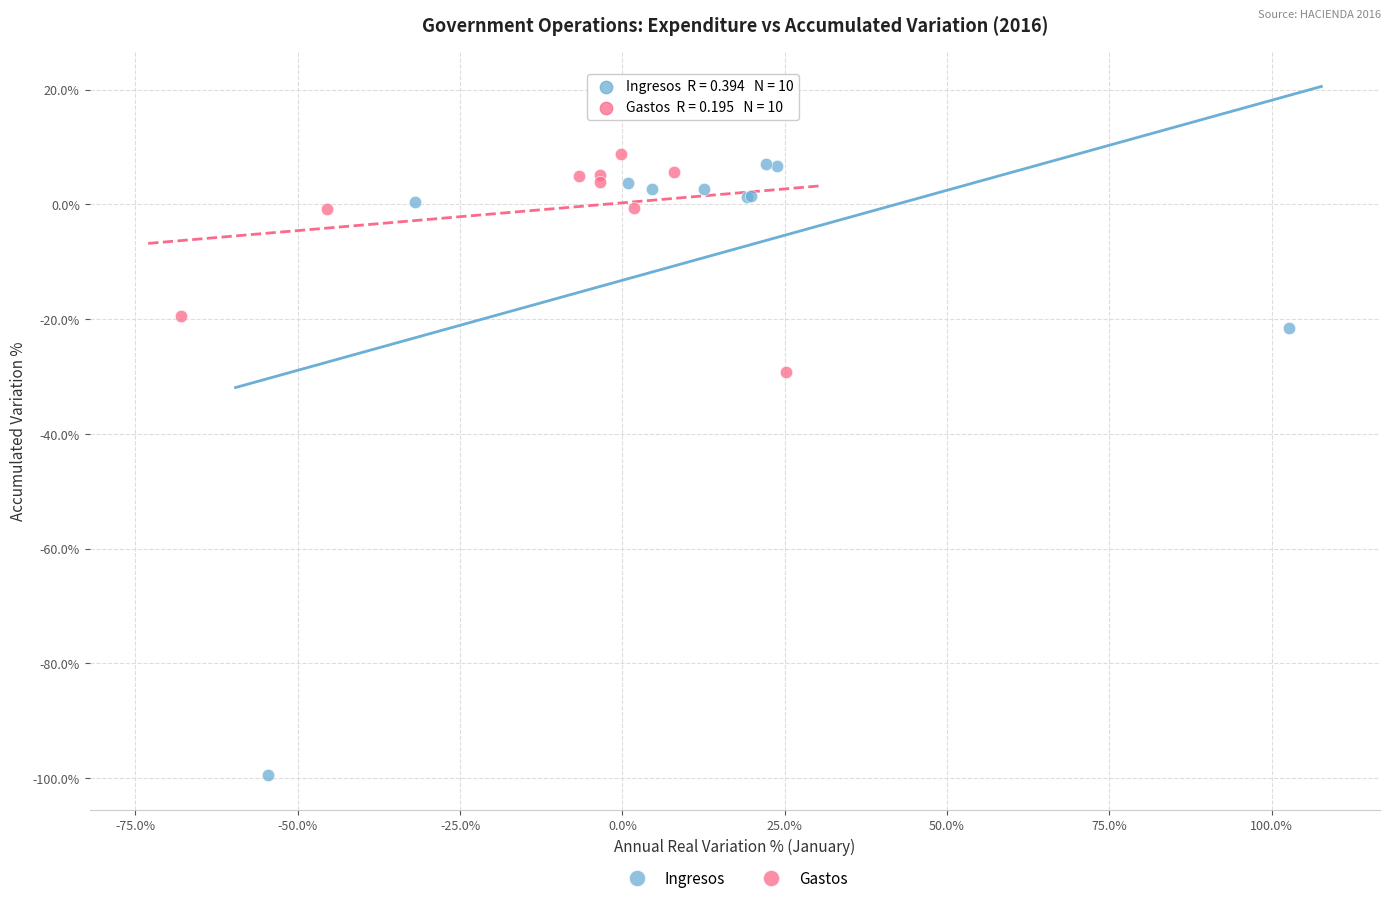

Which series contains the lowest Y value?

Ingresos